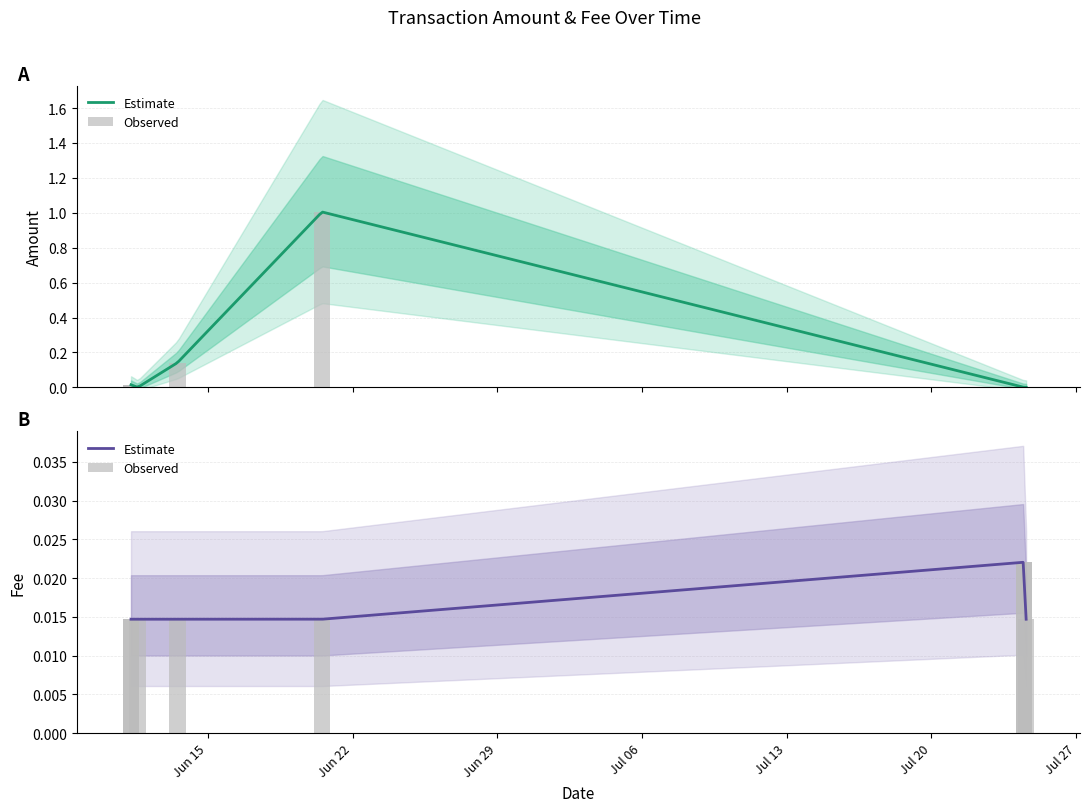

Which category has the highest value across all series?

2021-06-20 12:33:27